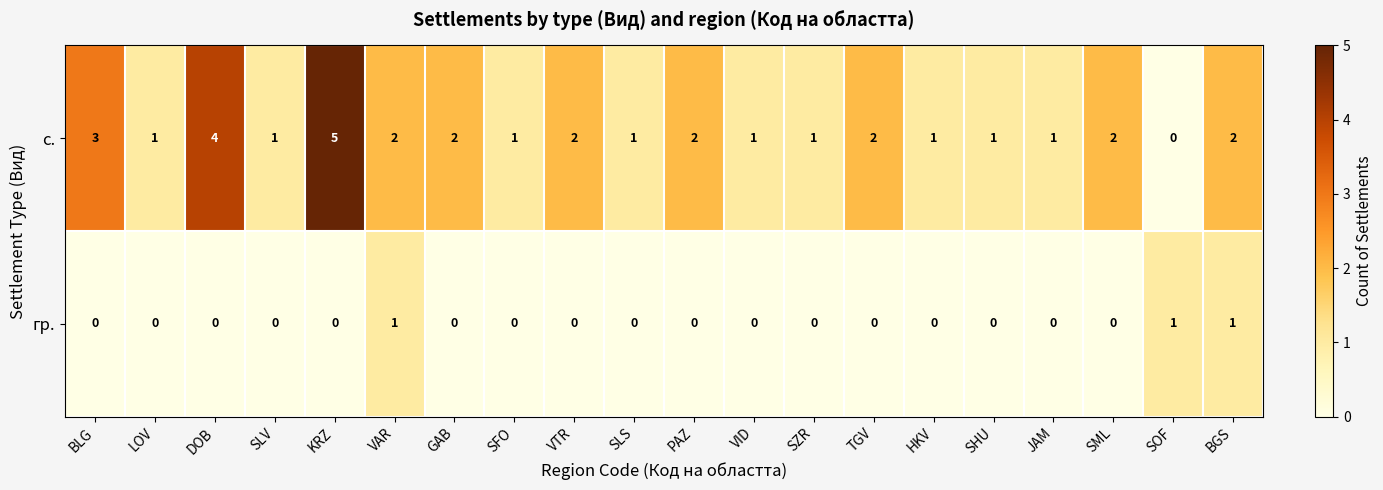

What is the sum of all с. values?

35